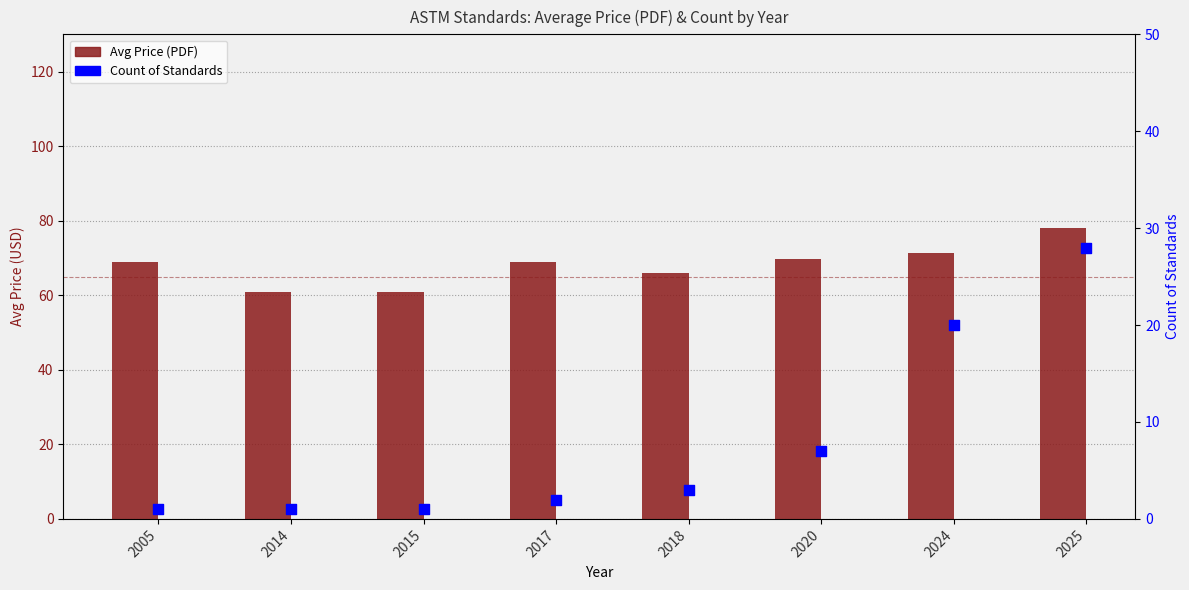

Which series has the largest Y range (max minus min)?

Count of Standards